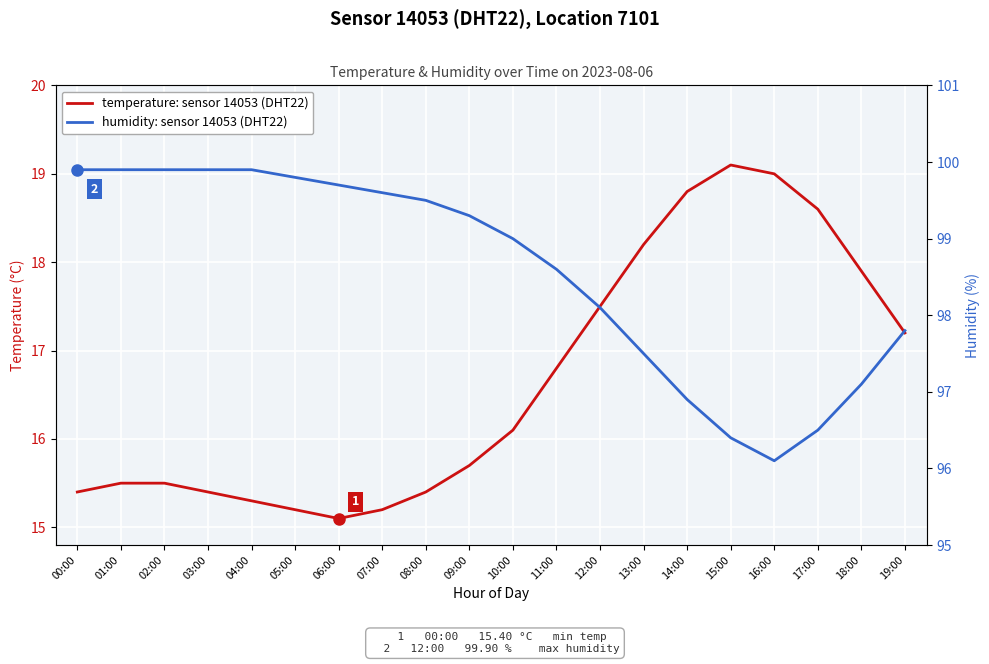

The temperature (sensor 14053, DHT22) series shows 16.1 at 10:00. True or false?

True